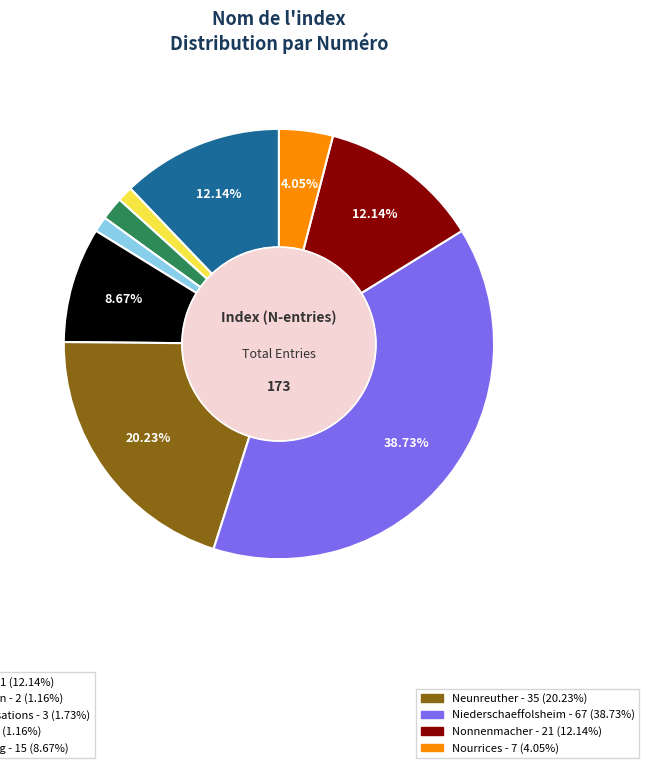

How many segments does this pie chart have?

9